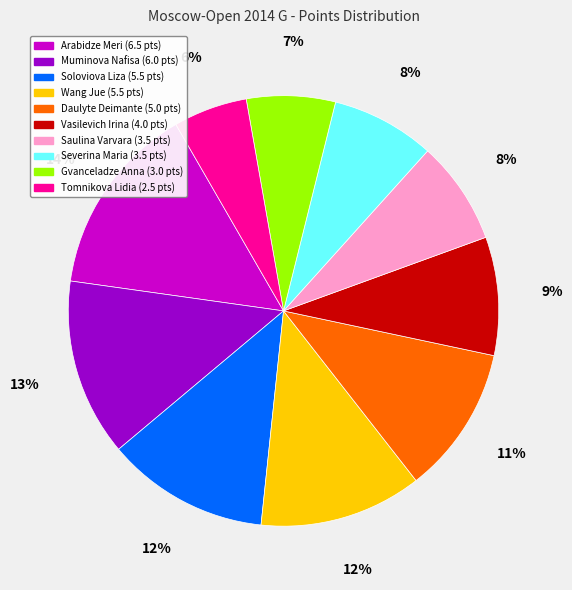

What percentage is the Gvanceladze Anna slice, to the nearest percent?

7%